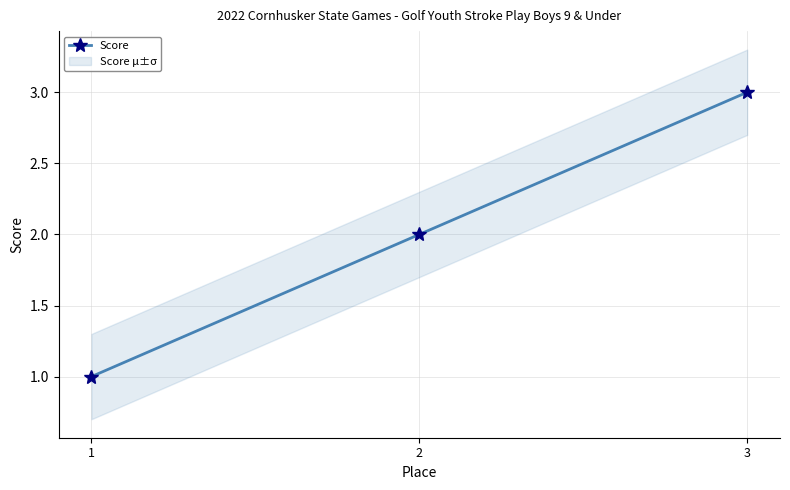

Reading left to right, extract all data points from this chart.

1	2	3